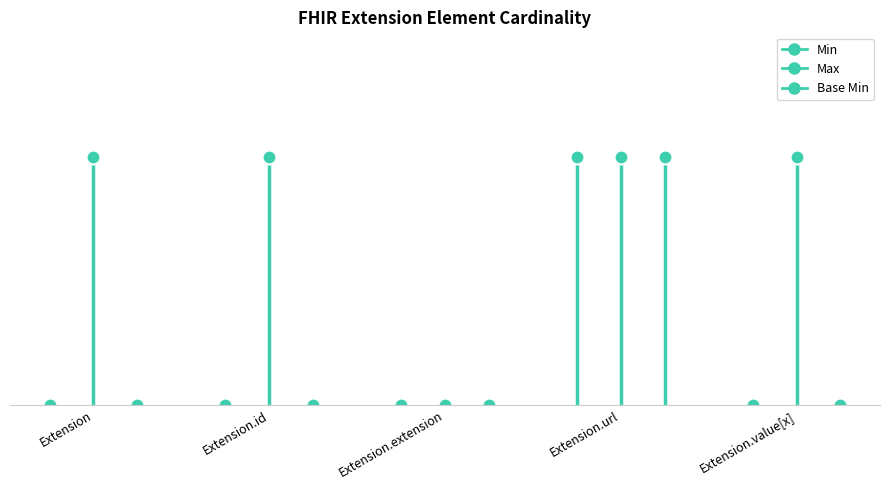

What is the spread (max minus min) of values at Extension.value[x]?

1